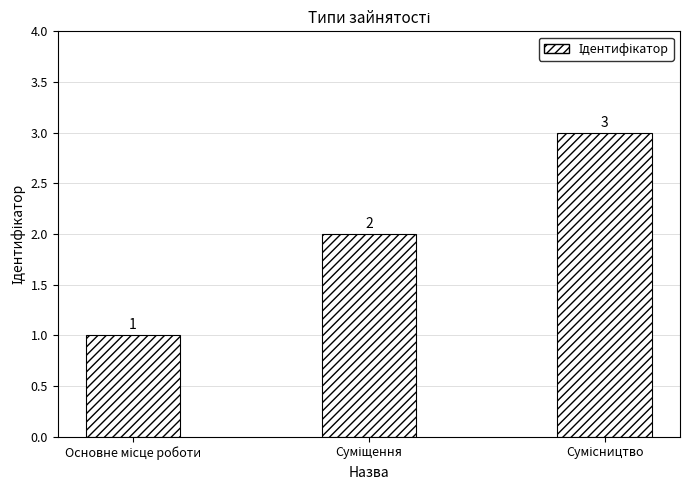

What is the sum of all values?

6